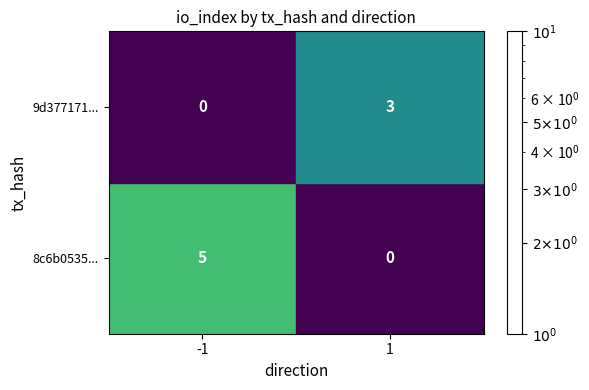

How many values in 9d377171... are above zero?

1